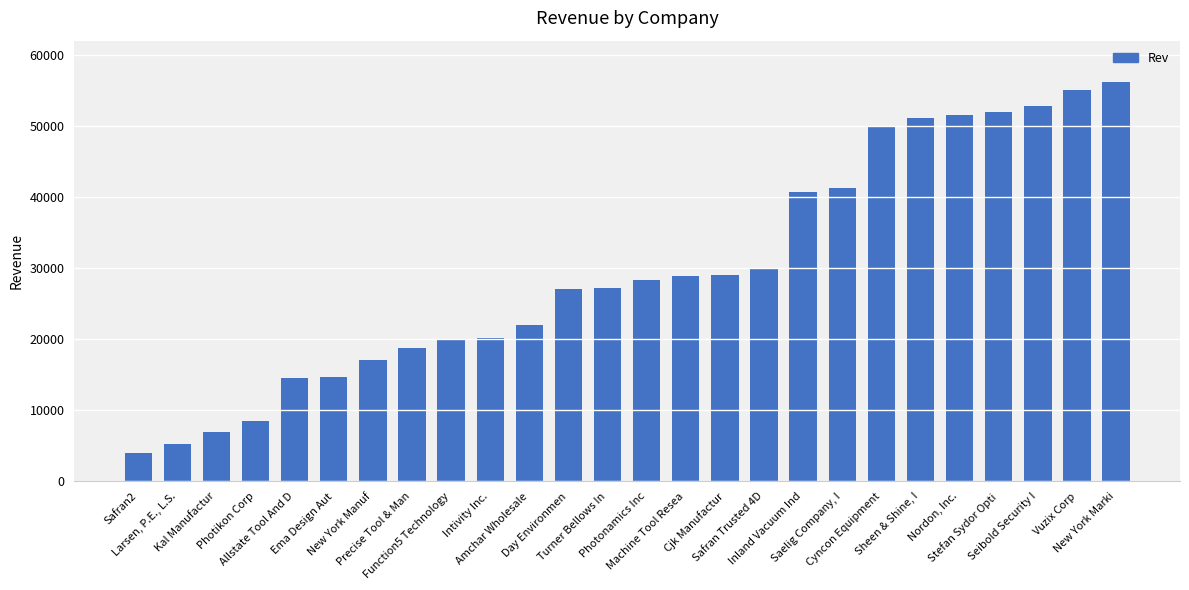

What is the smallest value displayed?

4000.0